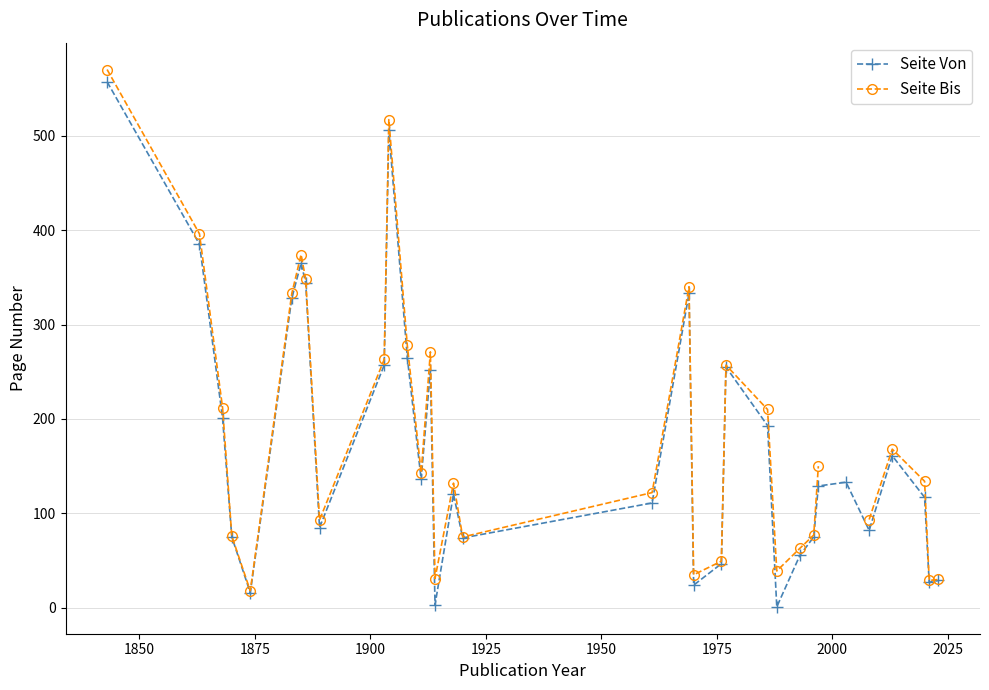

Does the chart display data point markers on the line(s)?

Yes